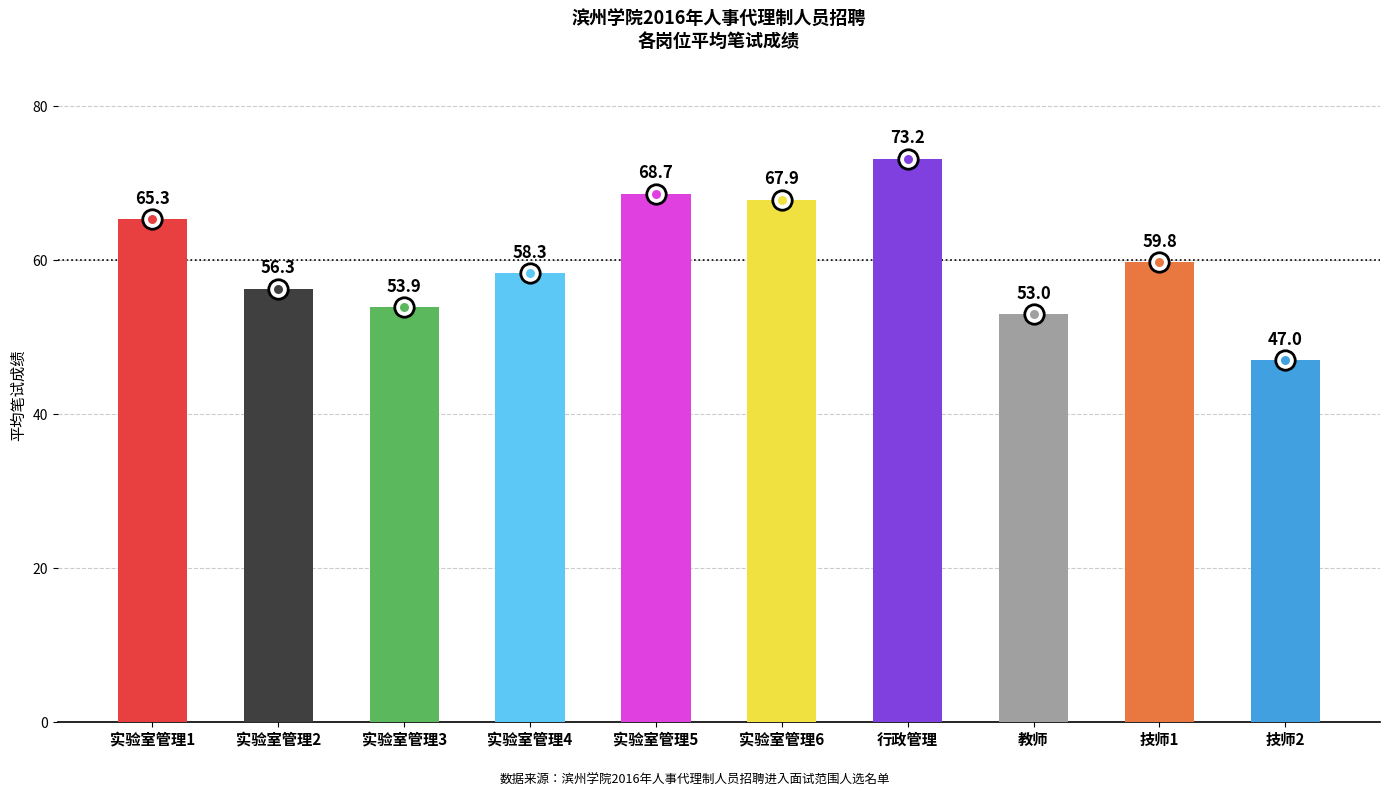

Are the bars horizontal?

No